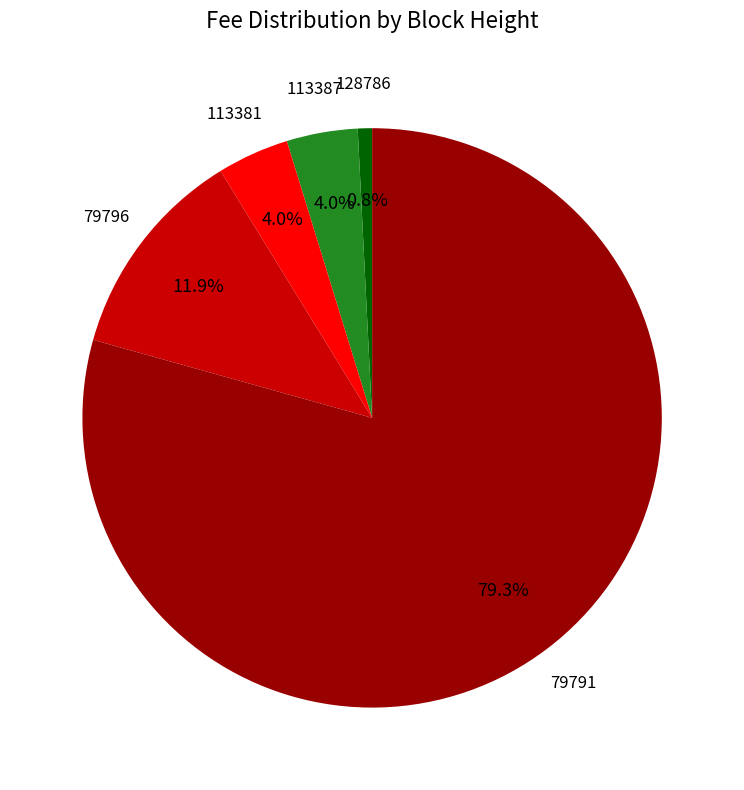

Which category has the smallest portion of the pie?

128786